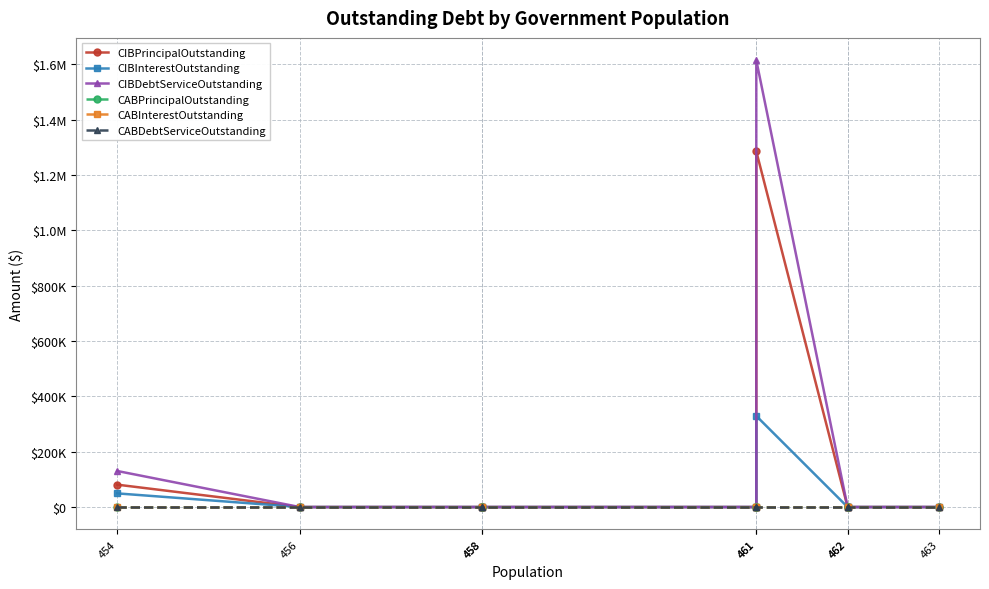

Which category has the lowest value in the CABDebtServiceOutstanding series?

454